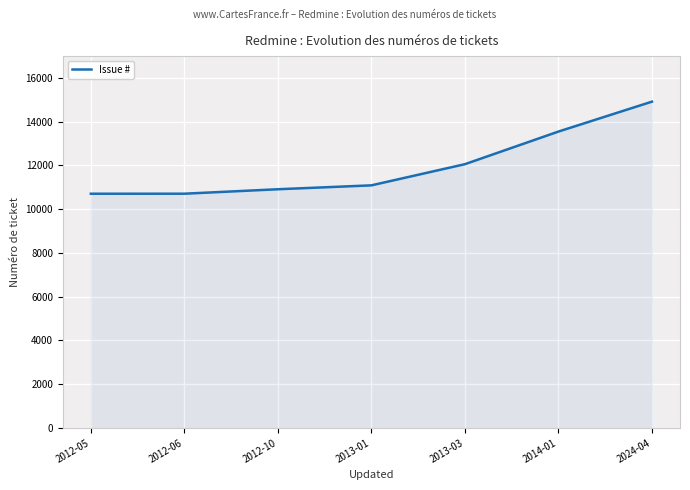

Which category has the highest value across all series?

2024-04